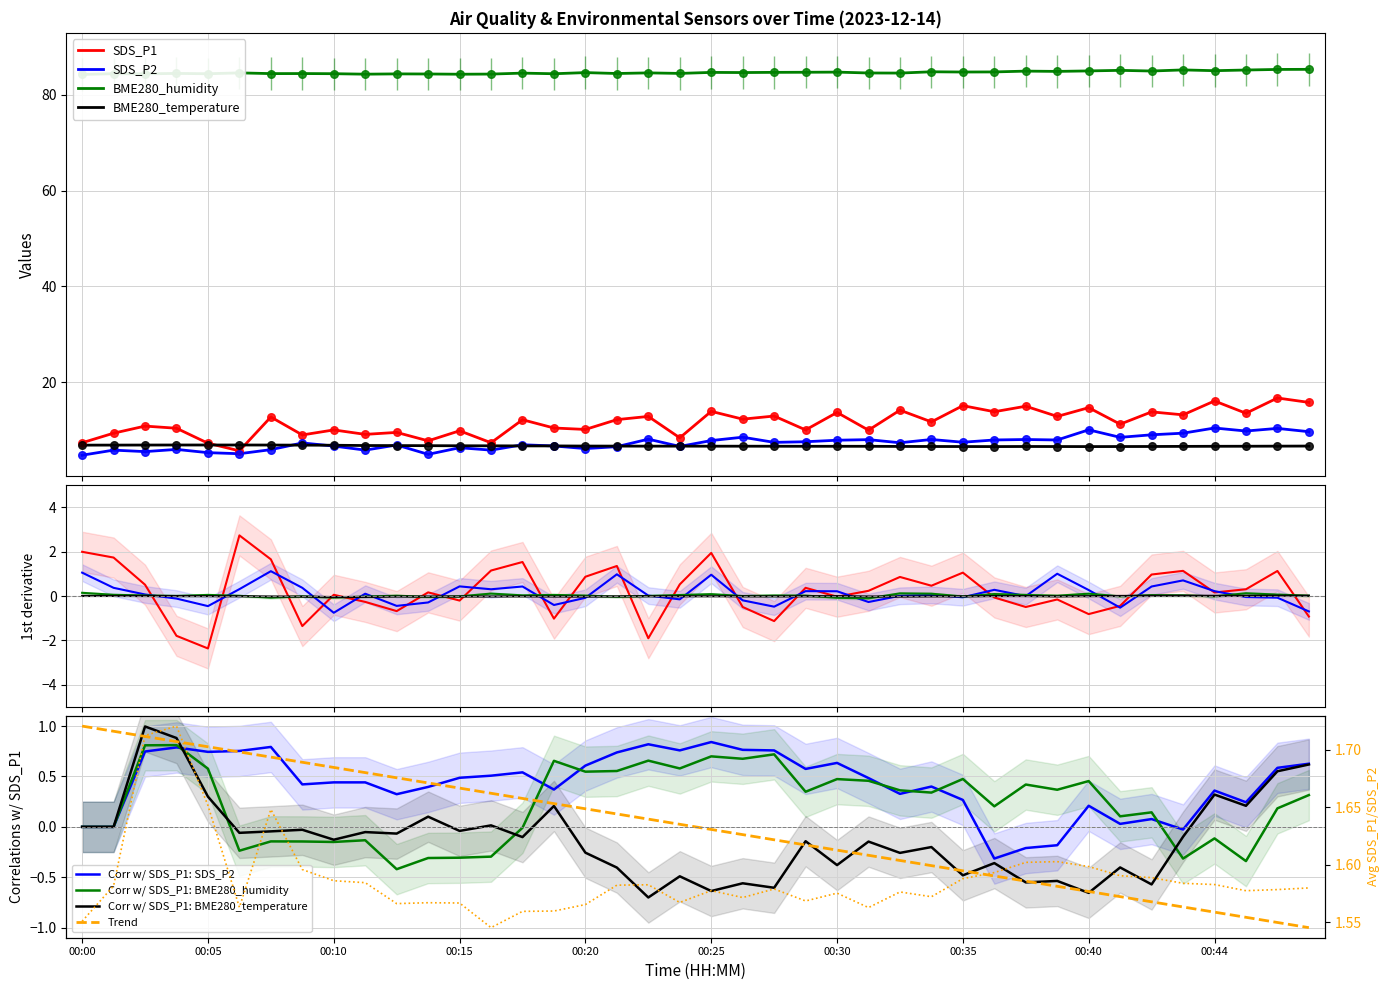

At which category is the sum across all series the highest?

00:47